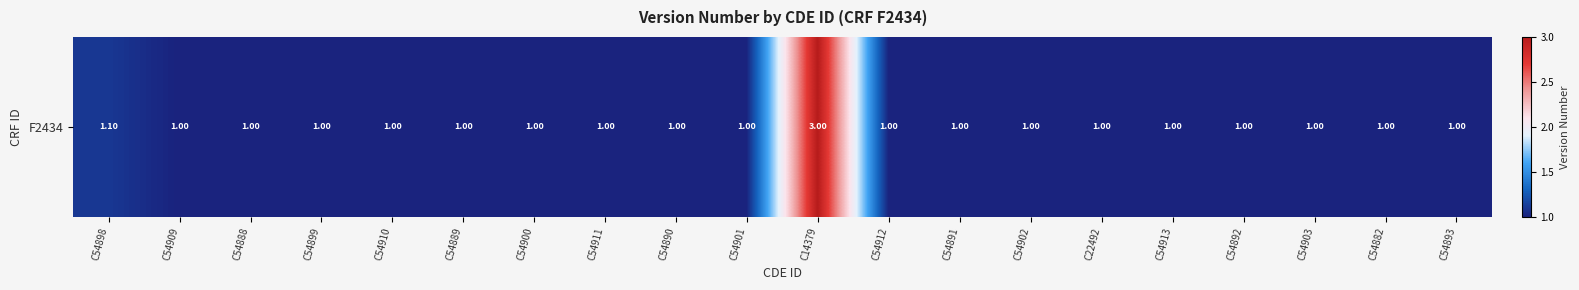

What is the change in value from C54900 to C14379?

+2.0